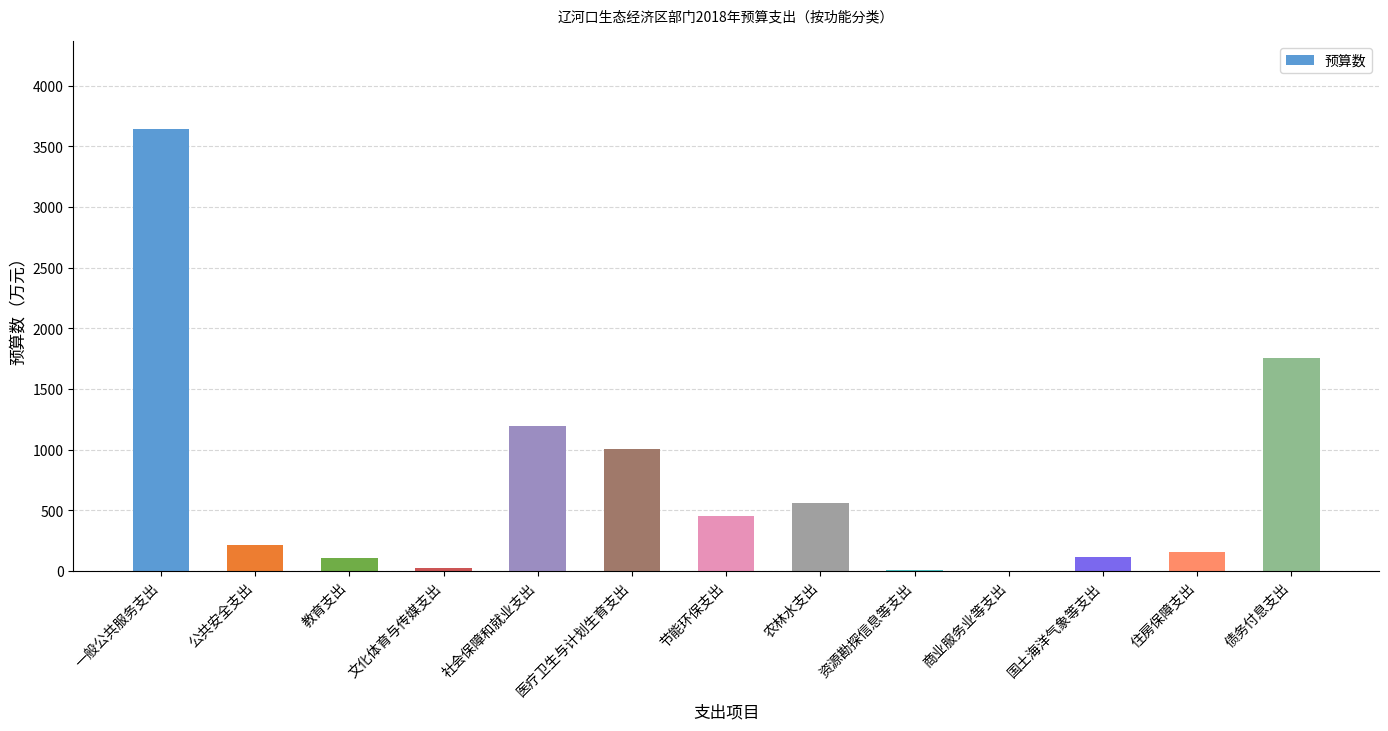

What is the sum of all values?

9227